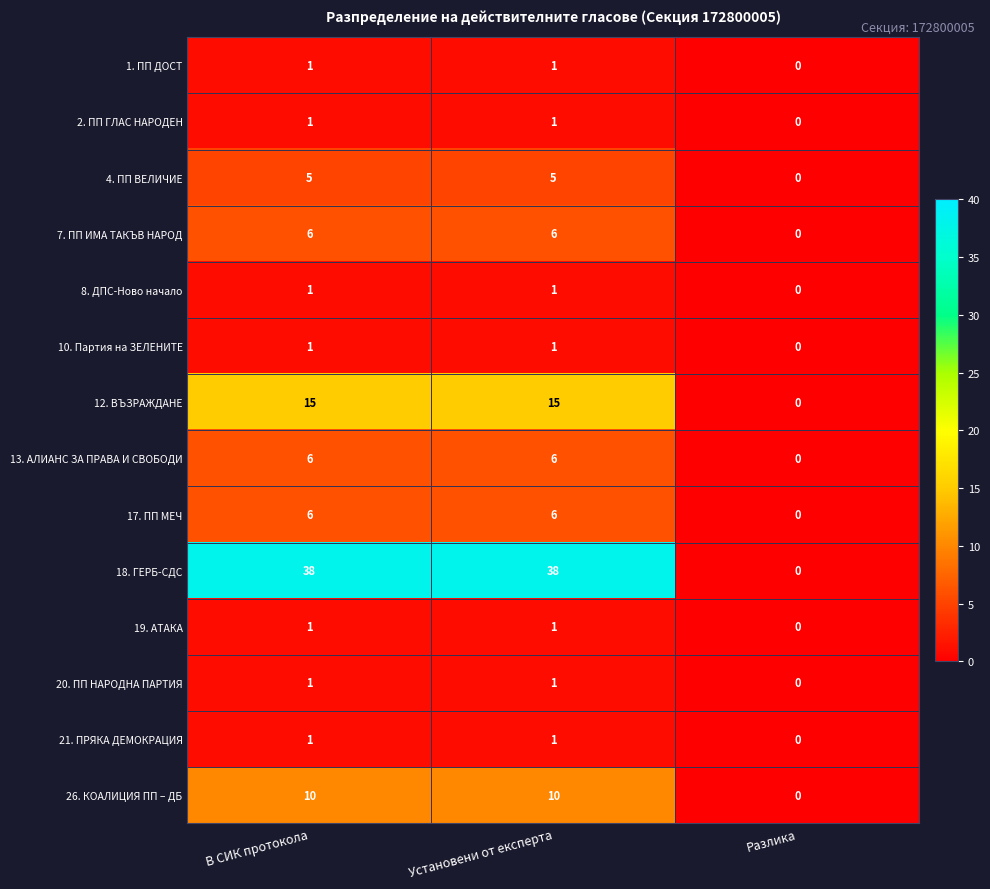

Is it true that 1. ПП ДОСТ equals -1 at Разлика?

False